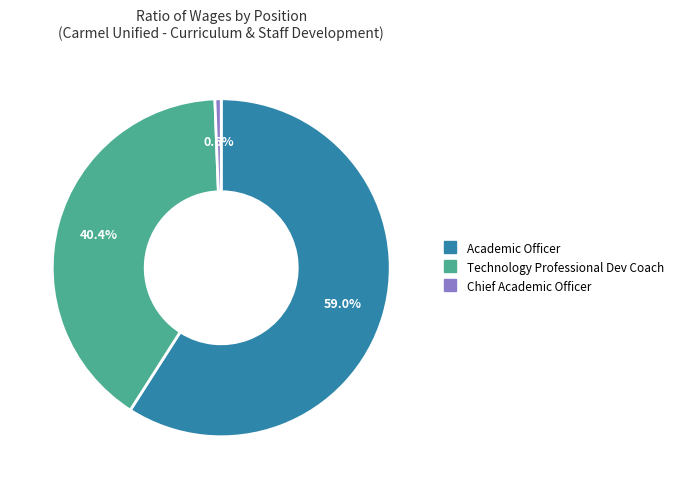

What portion of the pie excludes Chief Academic Officer?

99.4%